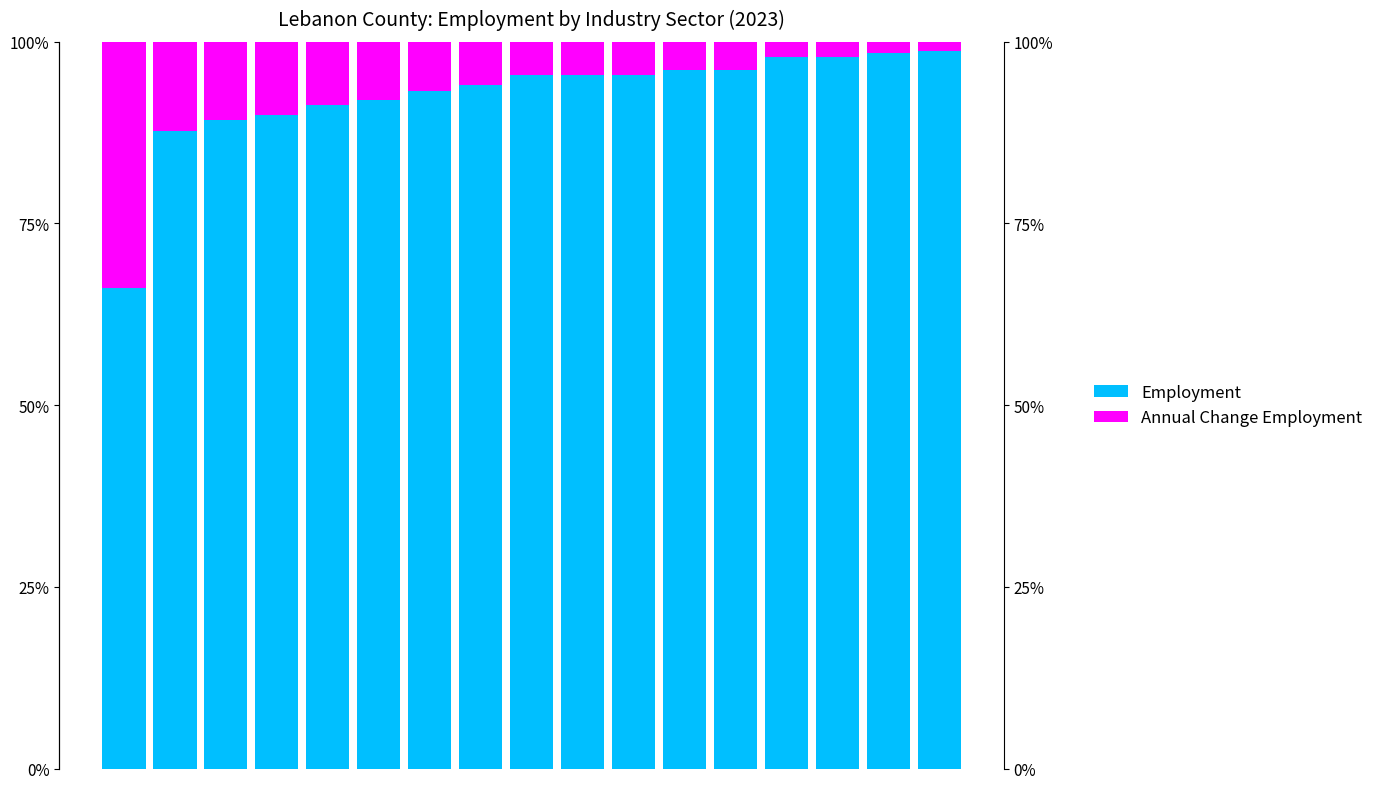

At which category is the sum across all series the highest?

16